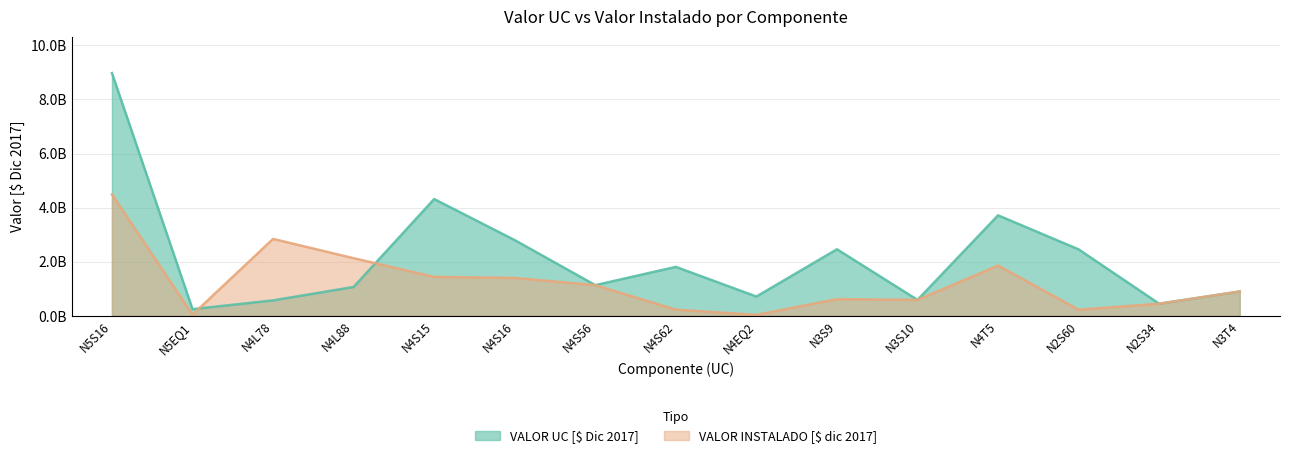

What are all the series names shown in the legend?

VALOR UC [$ Dic 2017], VALOR INSTALADO [$ dic 2017]